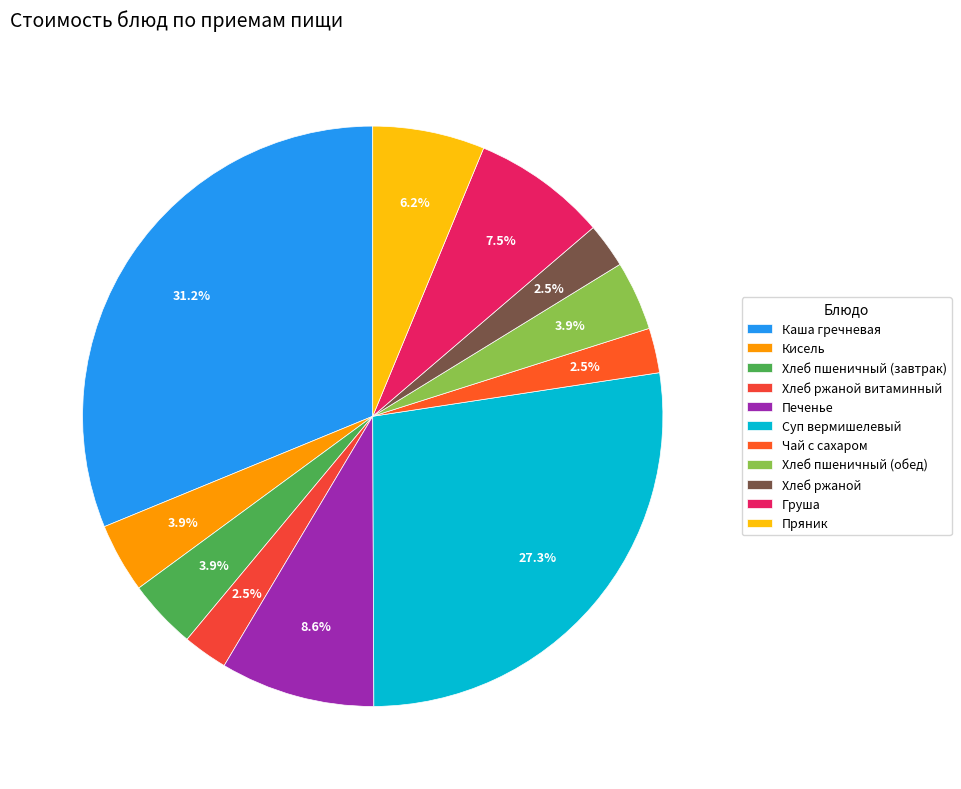

What is the ratio of the value at Суп вермишелевый to the value at Хлеб пшеничный (завтрак)?

7.1